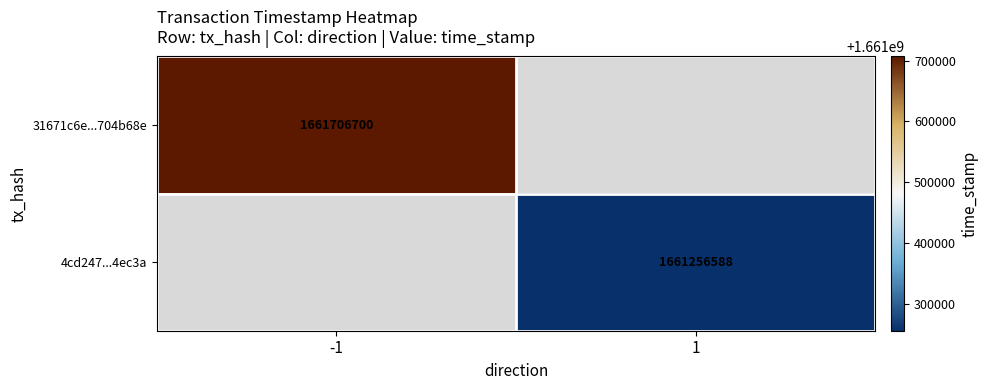

The 31671c6e...704b68e series shows 1661706700 at -1. True or false?

True